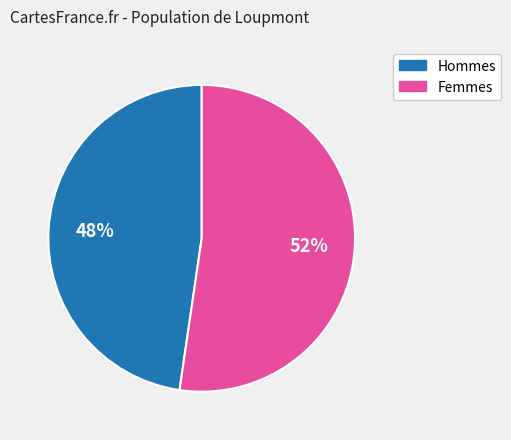

To the nearest percent, what portion does Hommes represent?

48%